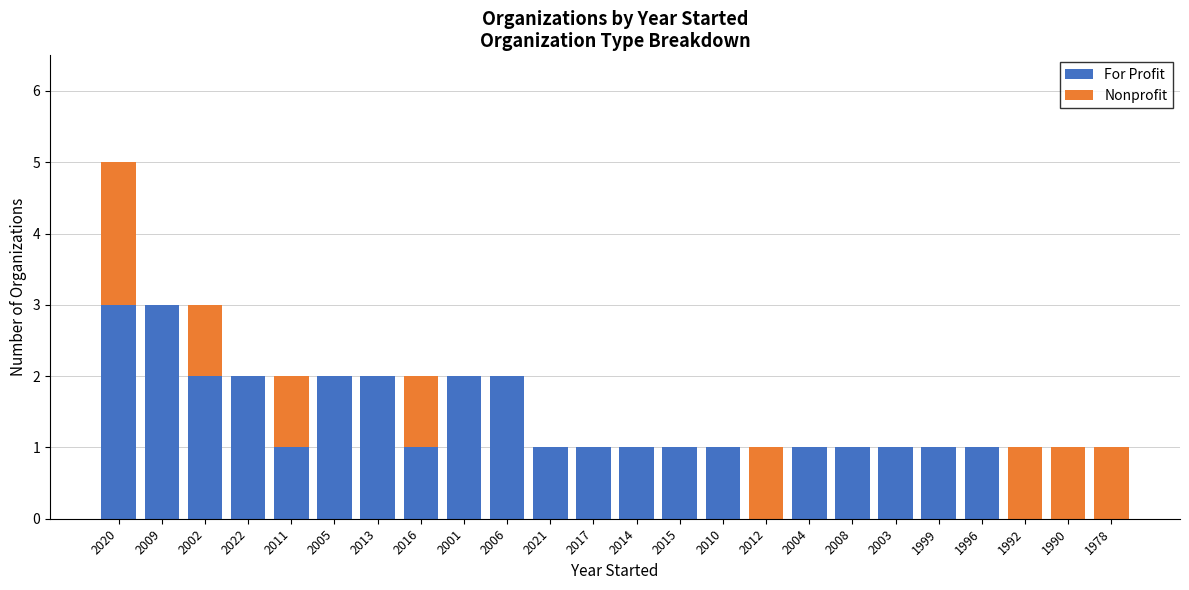

How many categories are shown in the chart?

24